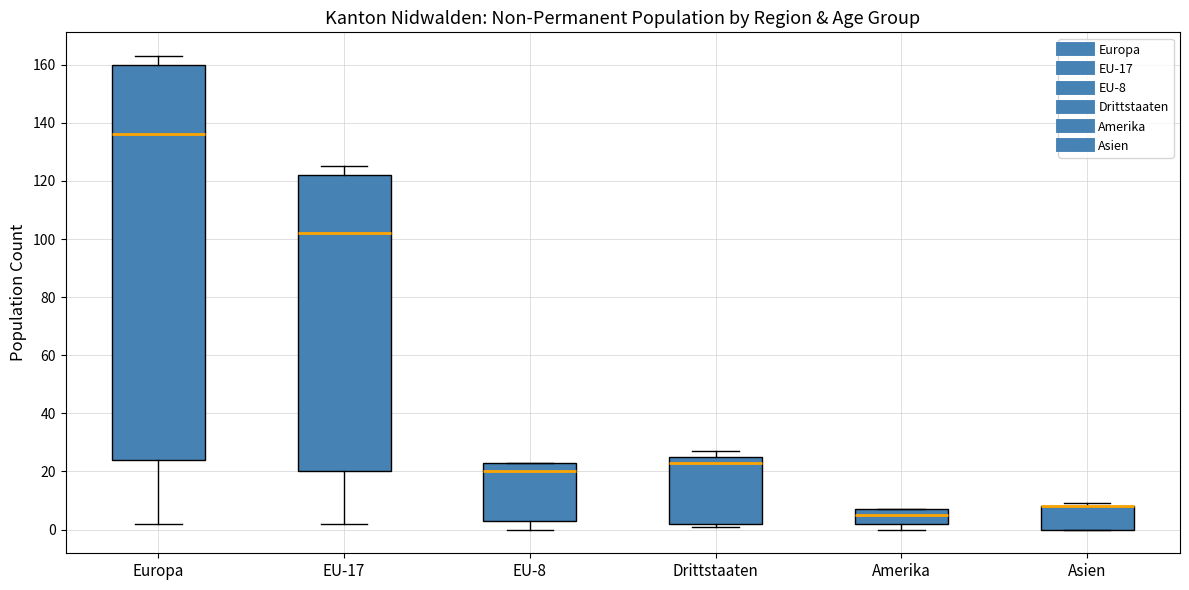

Where does the median line of the box for Amerika sit on the y-axis? The values are not printed on the chart, so give them approximately, as read against the axis.

6